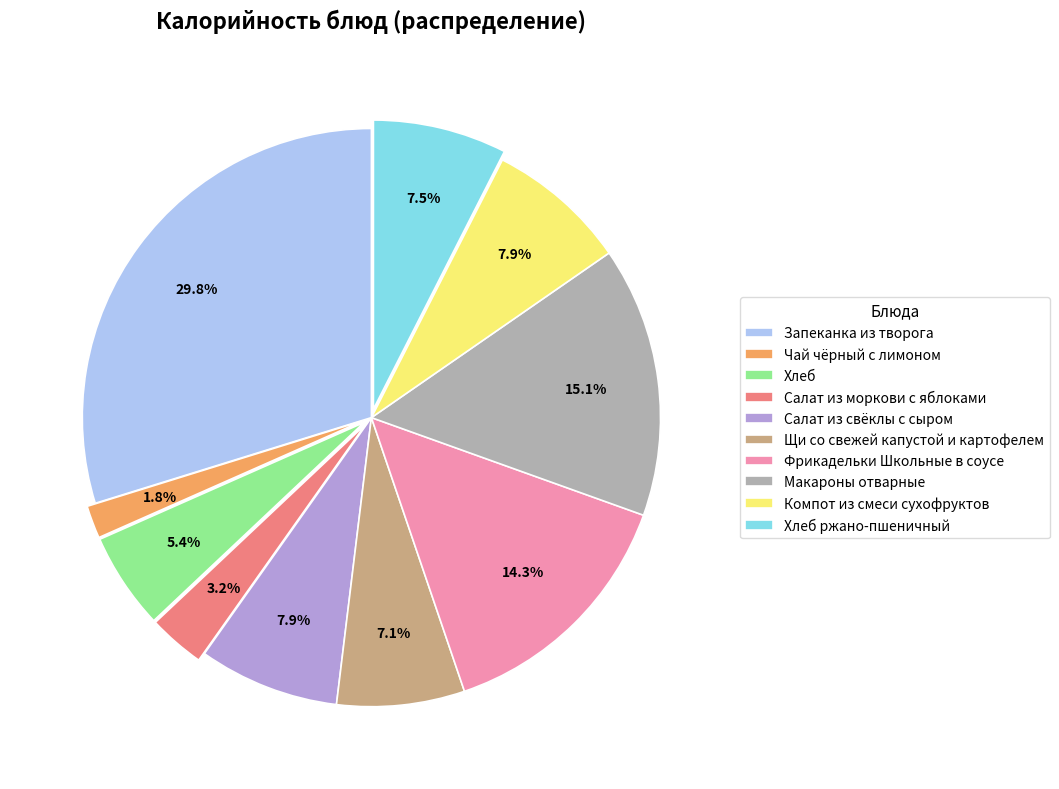

How many slices are in this pie chart?

10